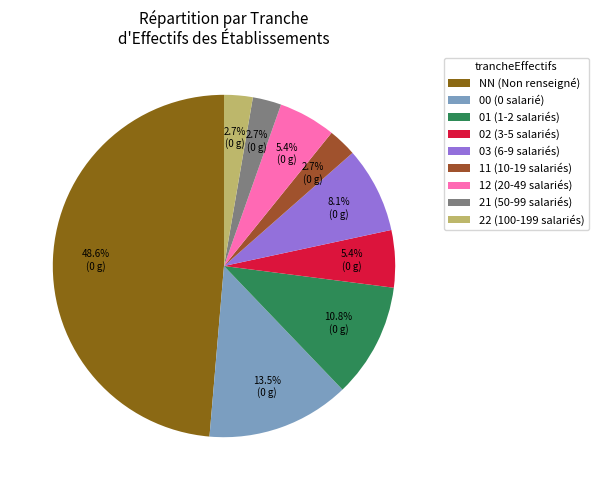

To the nearest percent, what portion does 03 represent?

8%